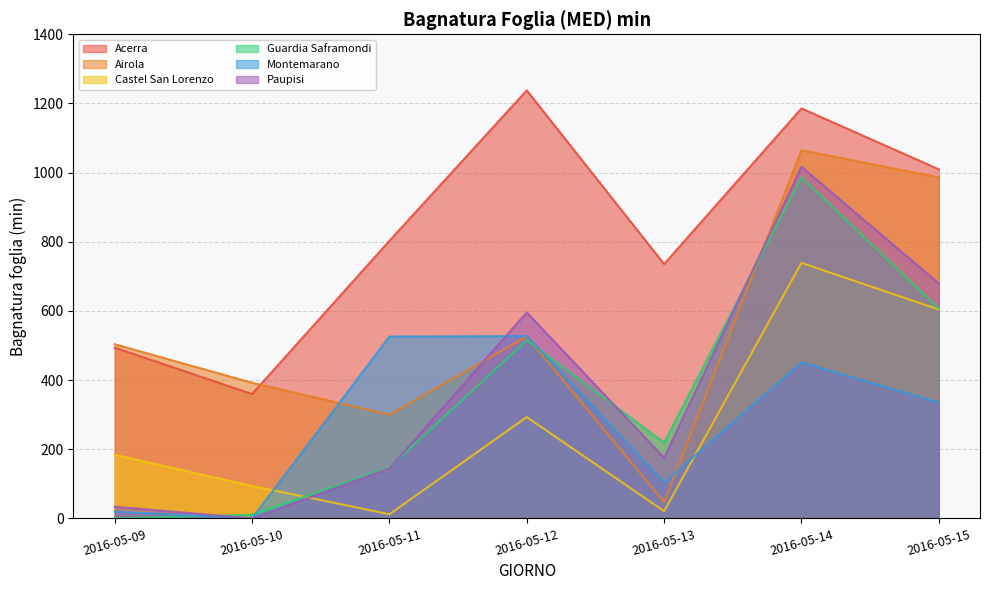

True or false: Acerra and Montemarano intersect in this chart.

False